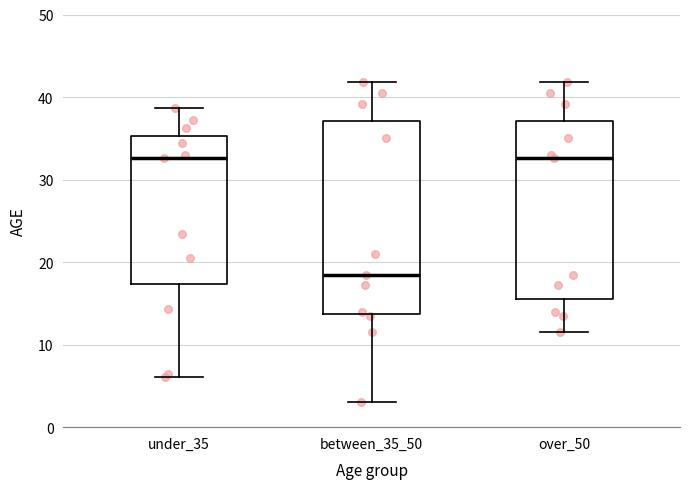

Where does the lower whisker of the box for under_35 end on the y-axis? The values are not printed on the chart, so give them approximately, as read against the axis.

6